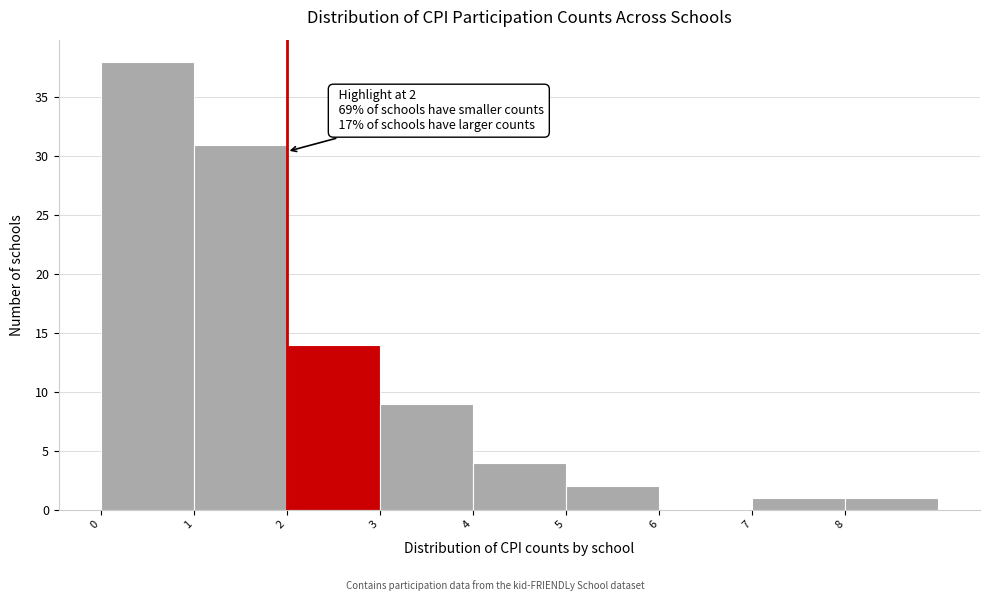

Which range on the x-axis has the tallest bar?

0 to 1